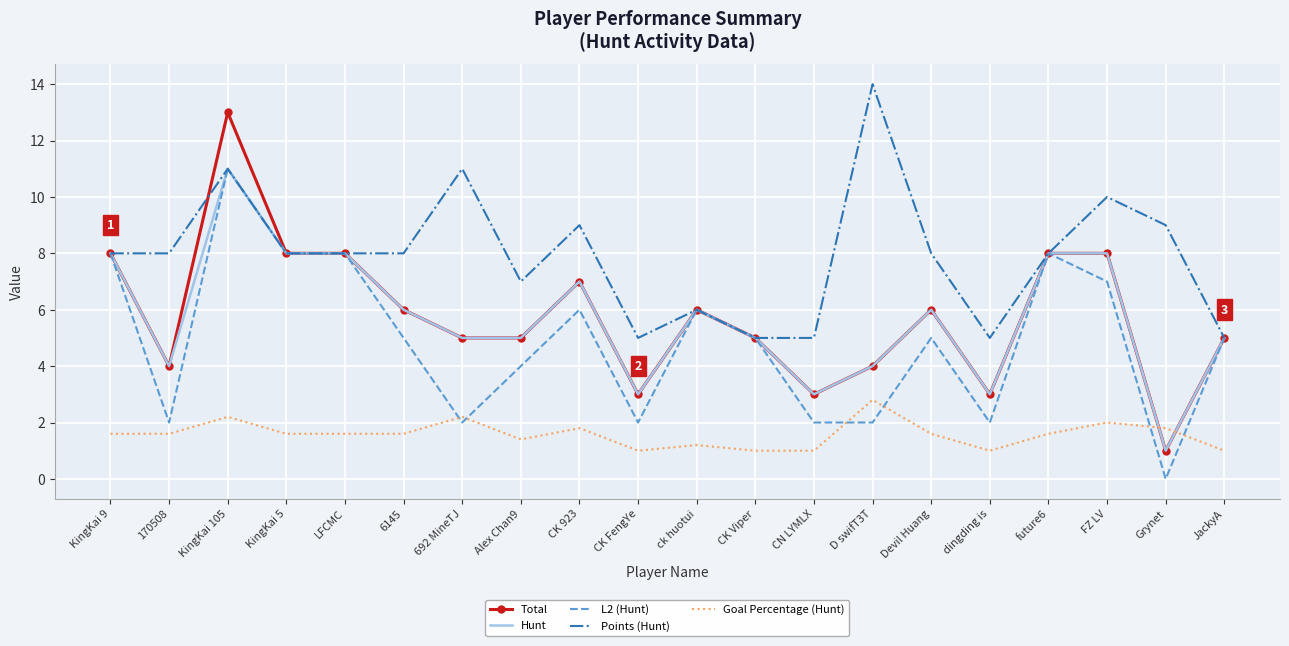

Which series has the widest spread of values?

Total